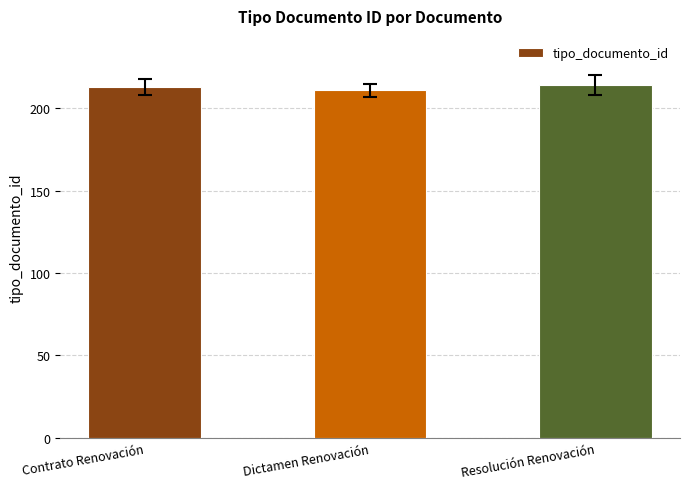

Approximately how many times larger is the value at Dictamen Renovación compared to Resolución Renovación?

1.0